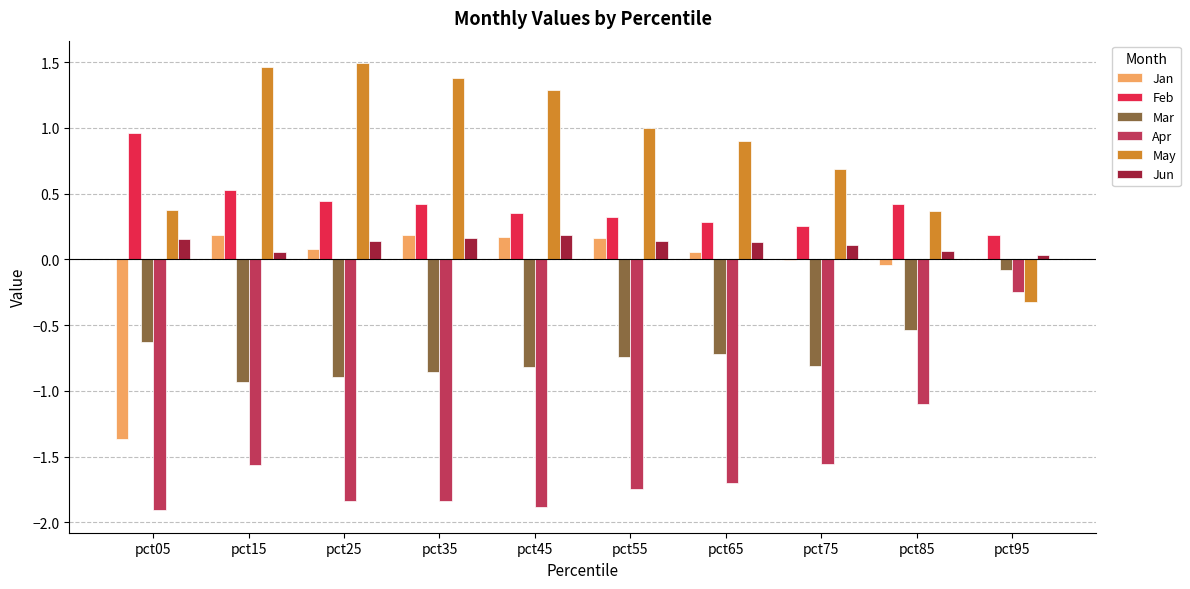

How many groups of bars are there?

10